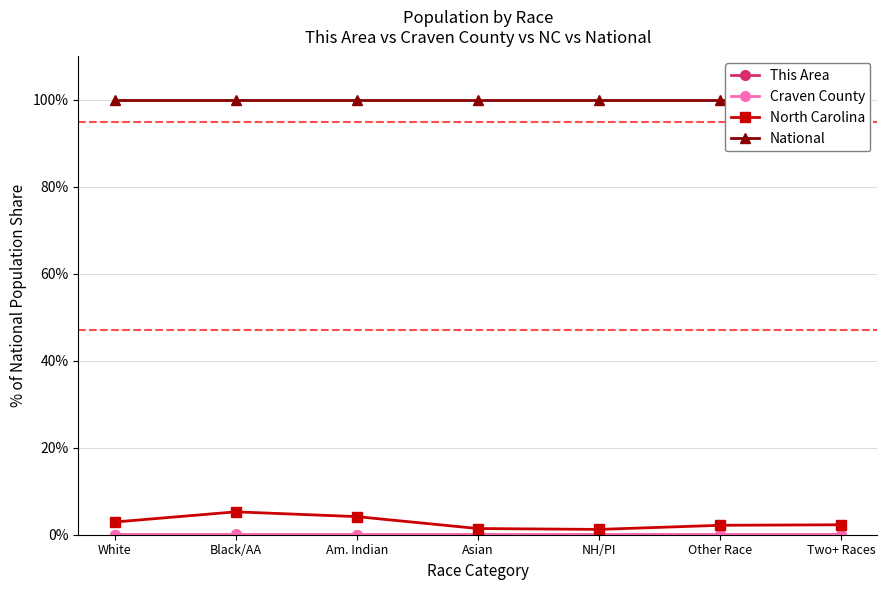

What is the sum of all National values?

700.0